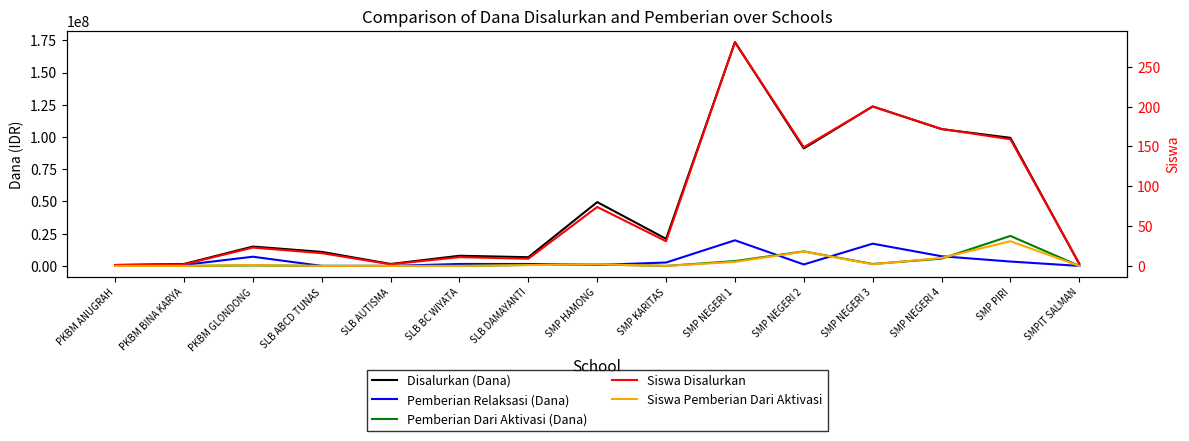

List the labels in order of Siswa Disalurkan value, largest first.

SMP NEGERI 1, SMP NEGERI 3, SMP NEGERI 4, SMP PIRI, SMP NEGERI 2, SMP HAMONG, SMP KARITAS, PKBM GLONDONG, SLB ABCD TUNAS, SLB BC WIYATA, SLB DAMAYANTI, SMPIT SALMAN, PKBM BINA KARYA, SLB AUTISMA, PKBM ANUGRAH